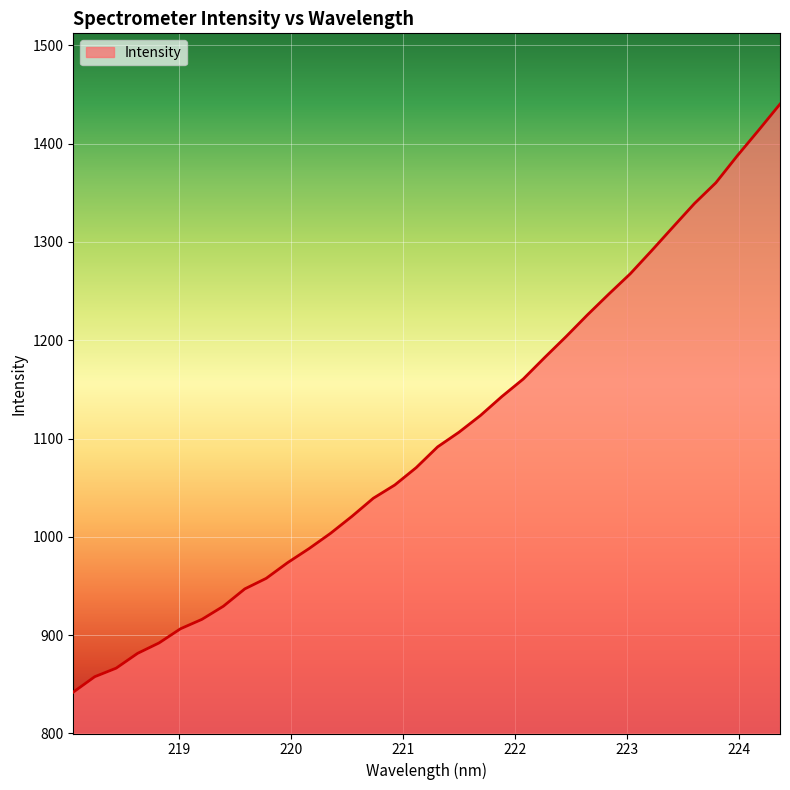

What is the difference between the maximum and minimum values?

598.4